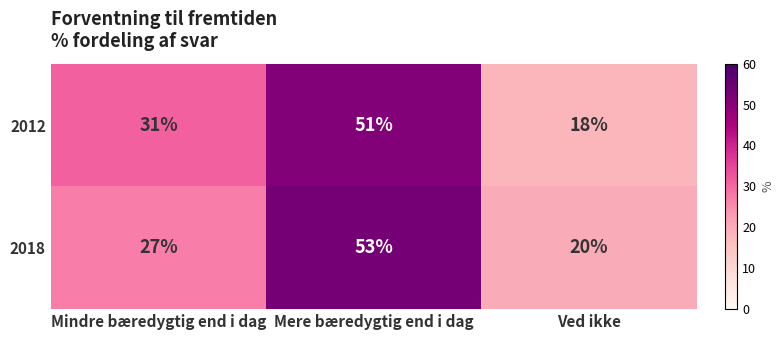

Reading left to right, transcribe all the data shown in this chart.

2012: Mindre bæredygtig end i dag=31	Mere bæredygtig end i dag=51	Ved ikke=18
2018: Mindre bæredygtig end i dag=27	Mere bæredygtig end i dag=53	Ved ikke=20